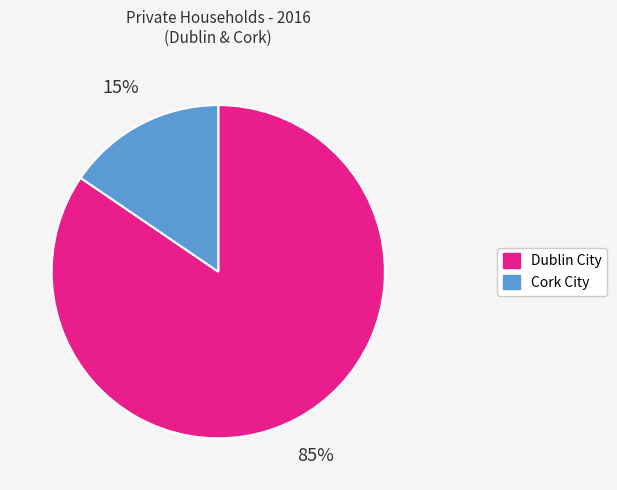

Is there a majority slice in this chart?

Yes